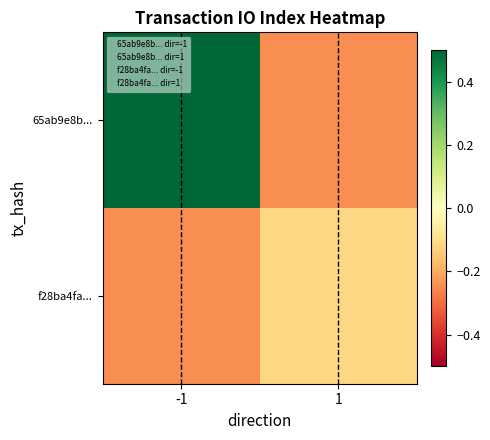

Reading left to right, extract all data points from this chart.

65ab9e8b...: -1=0.8	1=-0.2
f28ba4fa...: -1=-0.2	1=-0.1